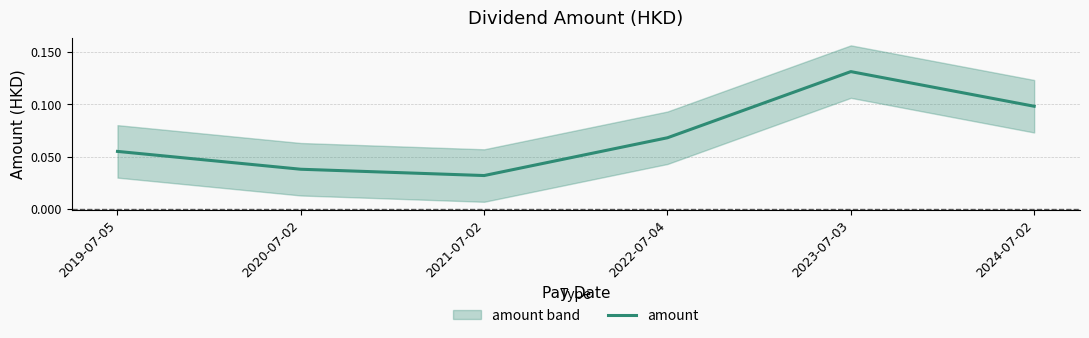

Reading left to right, what are all the values shown in this chart?

2019-07-05=0.1	2020-07-02=0.0	2021-07-02=0.0	2022-07-04=0.1	2023-07-03=0.1	2024-07-02=0.1